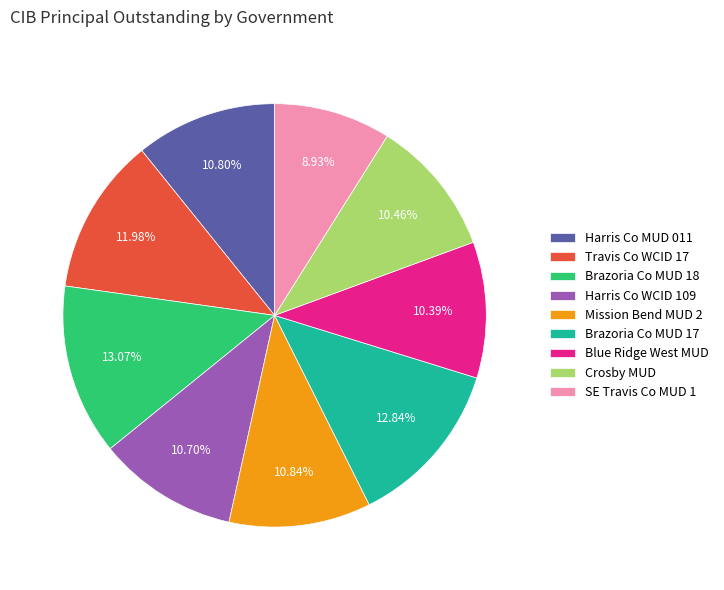

Approximately how many times larger is the value at Crosby MUD compared to Mission Bend MUD 2?

1.0